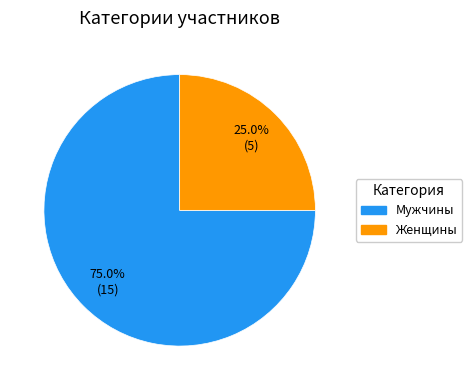

Which category has the biggest portion of the pie?

Мужчины